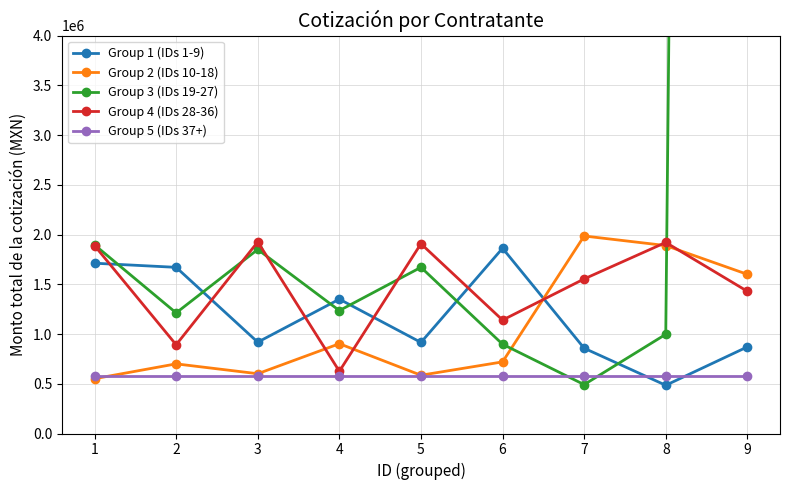

Does the chart have visible grid lines?

Yes